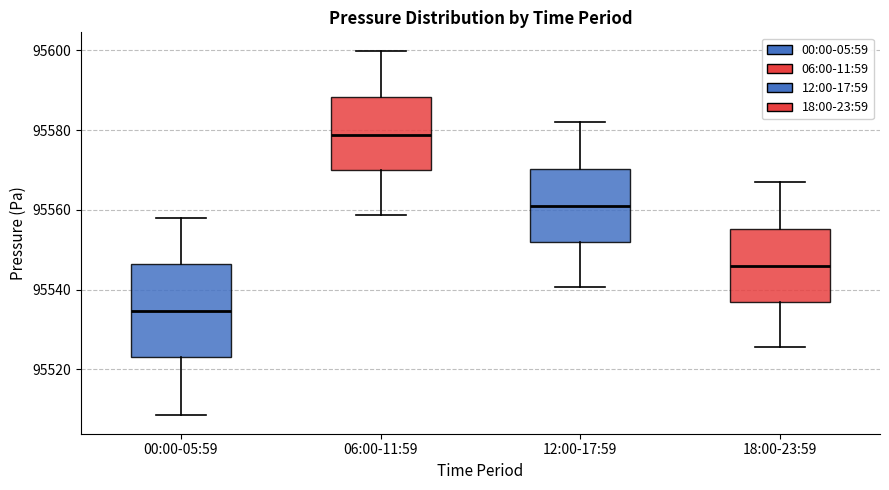

Reading left to right, transcribe this box plot: for each box, give where its median line is, the range the box spans, and where its two whiskers end, as read against the y-axis. The values are not printed on the chart, so give them approximately, as read against the axis.

00:00-05:59: median 95534, box 95524 to 95546, whiskers 95508 to 95558
06:00-11:59: median 95578, box 95570 to 95588, whiskers 95558 to 95600
12:00-17:59: median 95560, box 95552 to 95570, whiskers 95540 to 95582
18:00-23:59: median 95546, box 95536 to 95556, whiskers 95526 to 95566